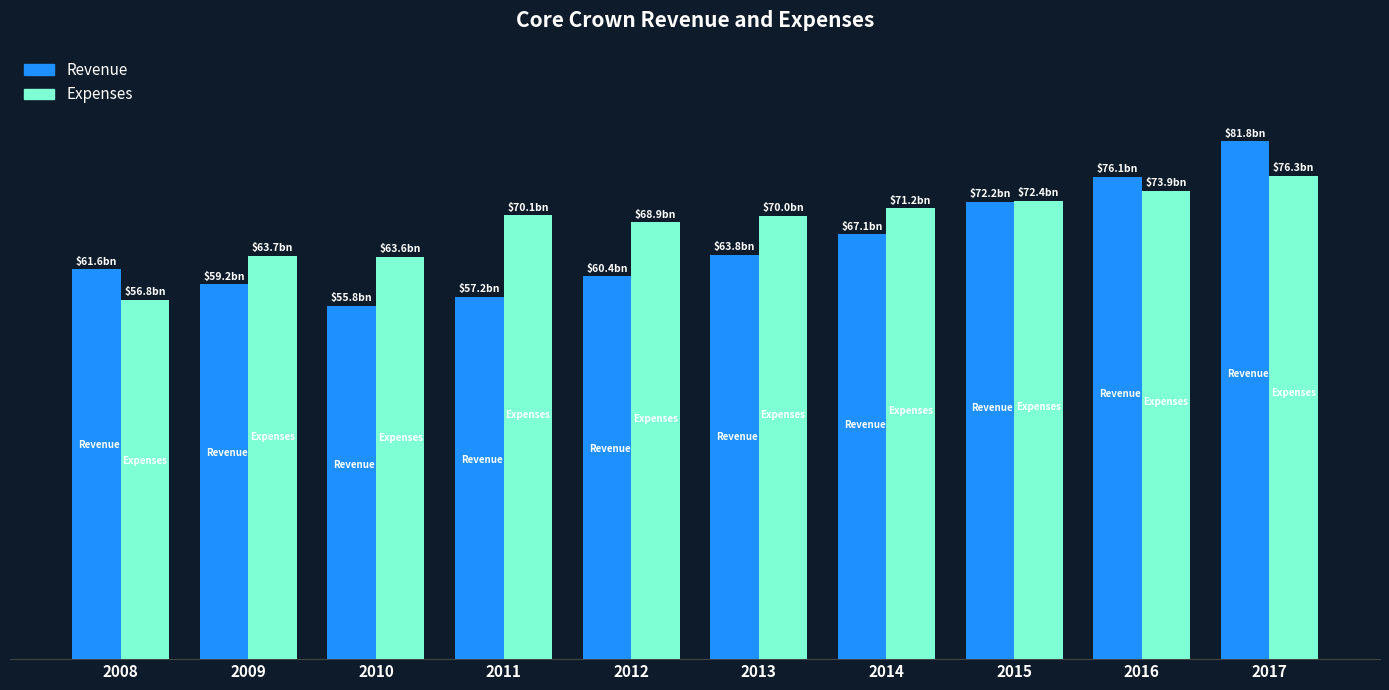

What are all the series names shown in the legend?

Revenue, Expenses